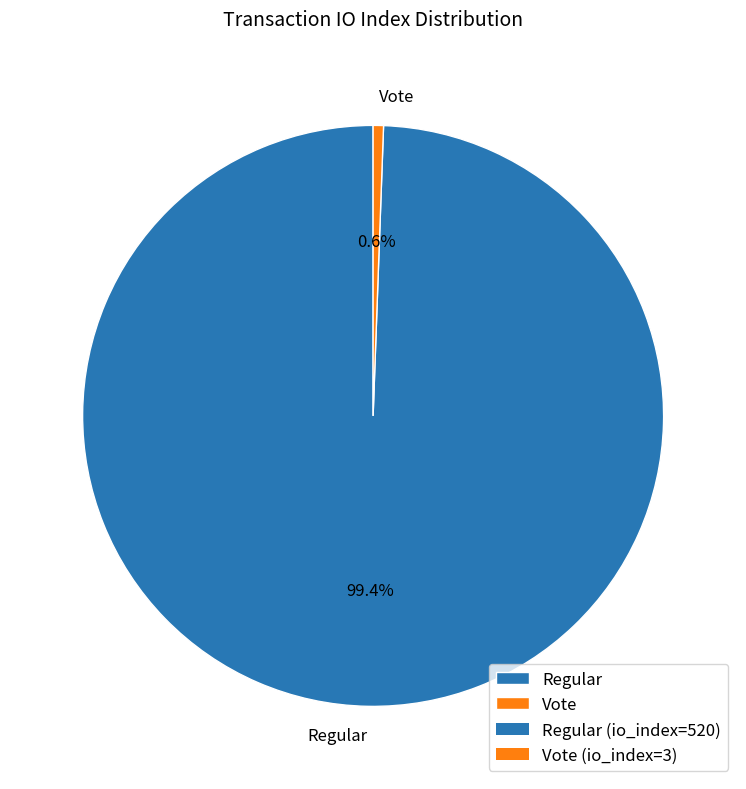

Rank the categories by value from highest to lowest.

Regular, Vote